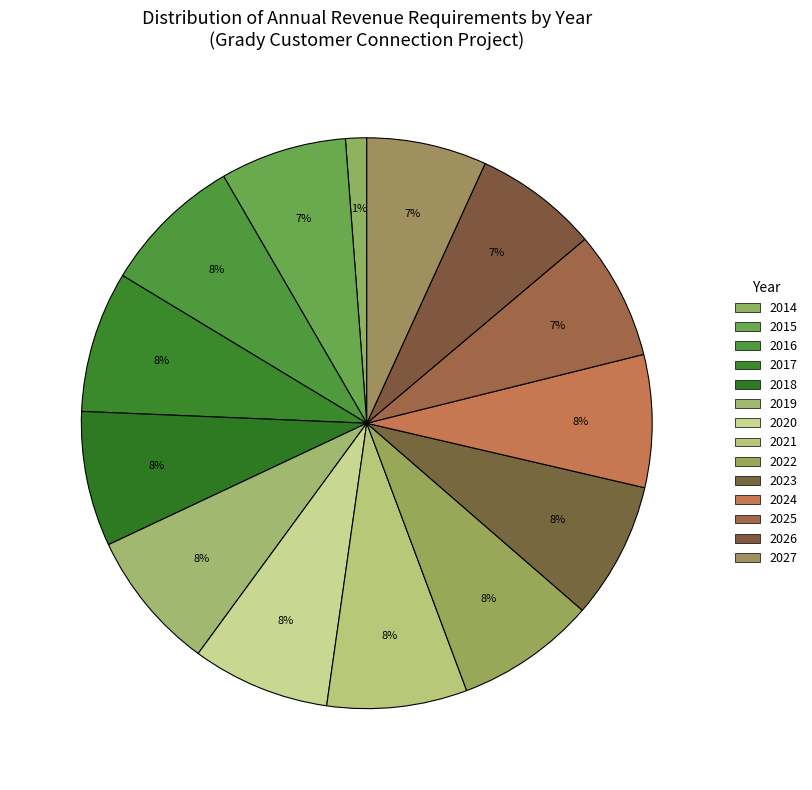

How many segments does this pie chart have?

14